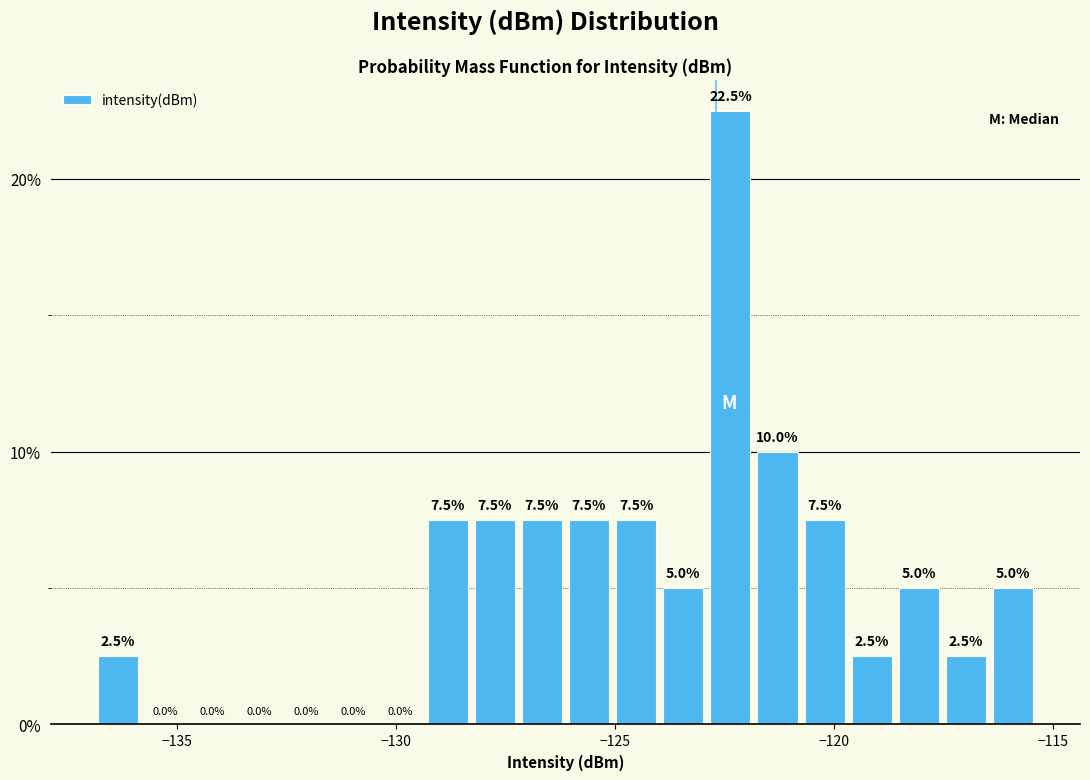

Around what value on the x-axis is the tallest bar? Give the approximate position of its centre, as read against the axis.

-122.5